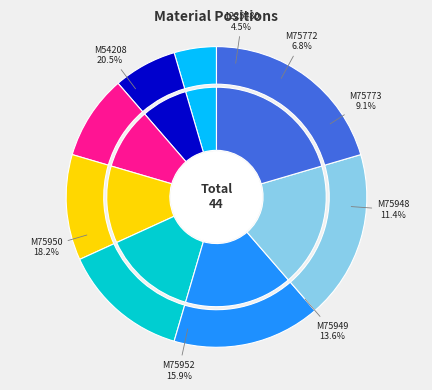

Is it true that M75773 is 1% of the pie?

False